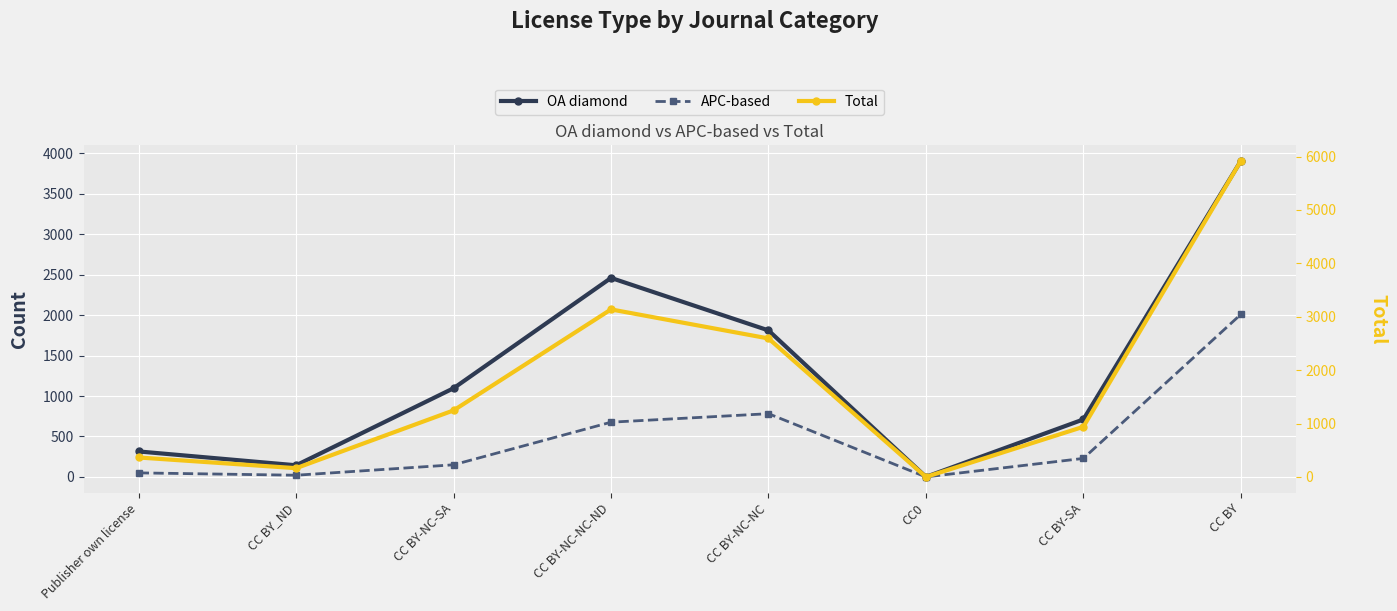

Which series changed the most between CC BY-NC-SA and CC BY-SA?

OA diamond